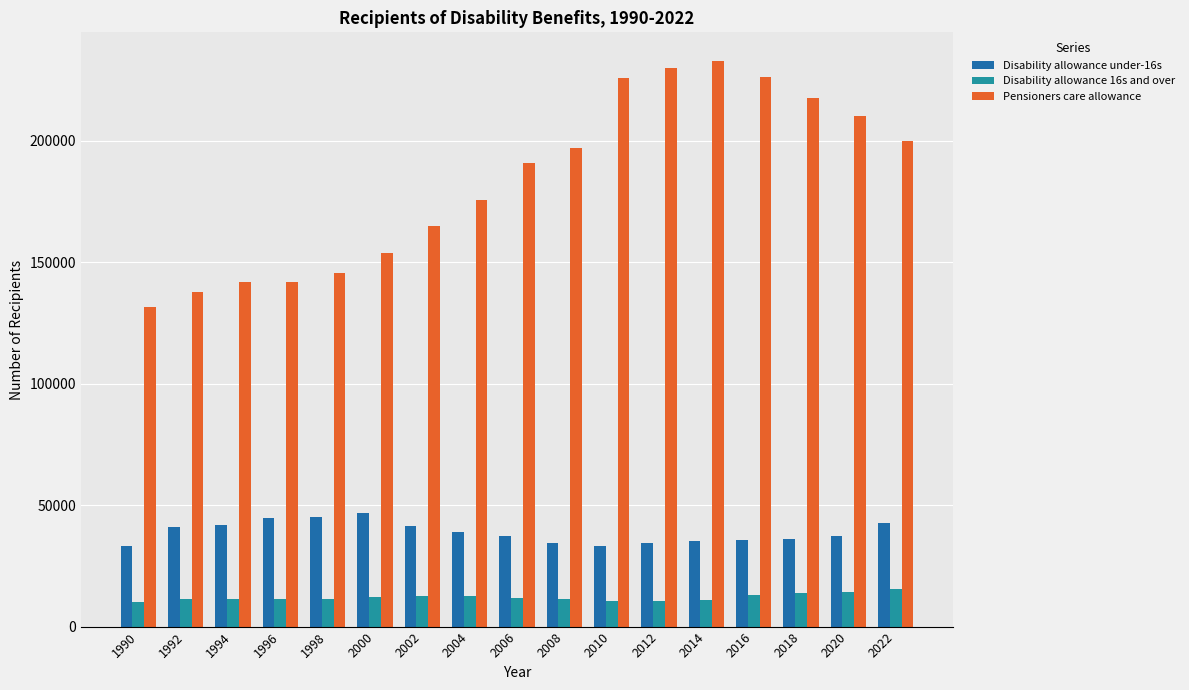

What is the total value across all series at 1994?

195010